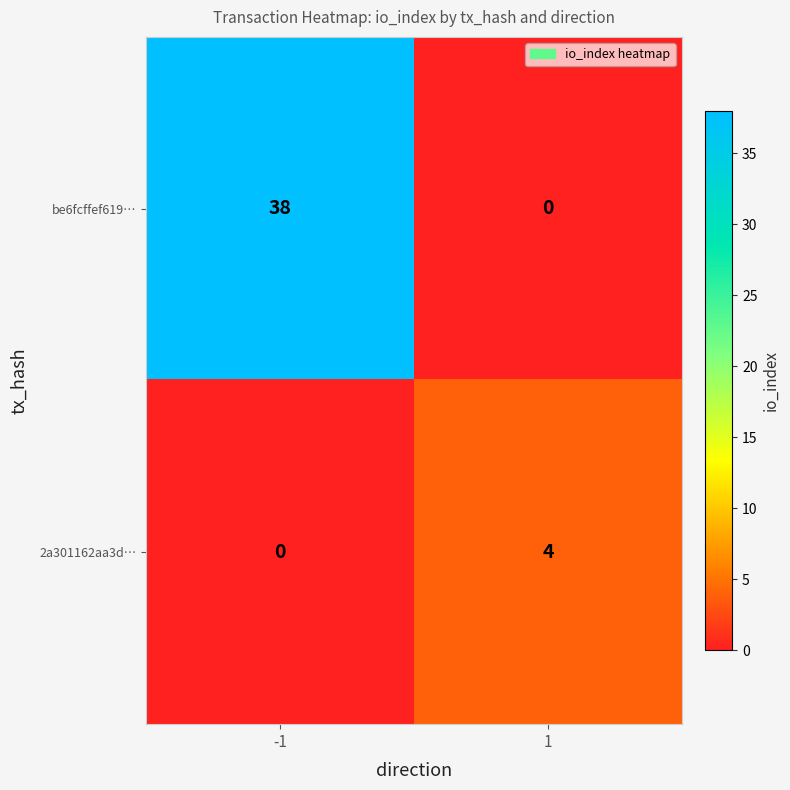

Reading left to right, list all the values displayed in this chart.

be6fcffef619…: 38	0
2a301162aa3d…: 0	4